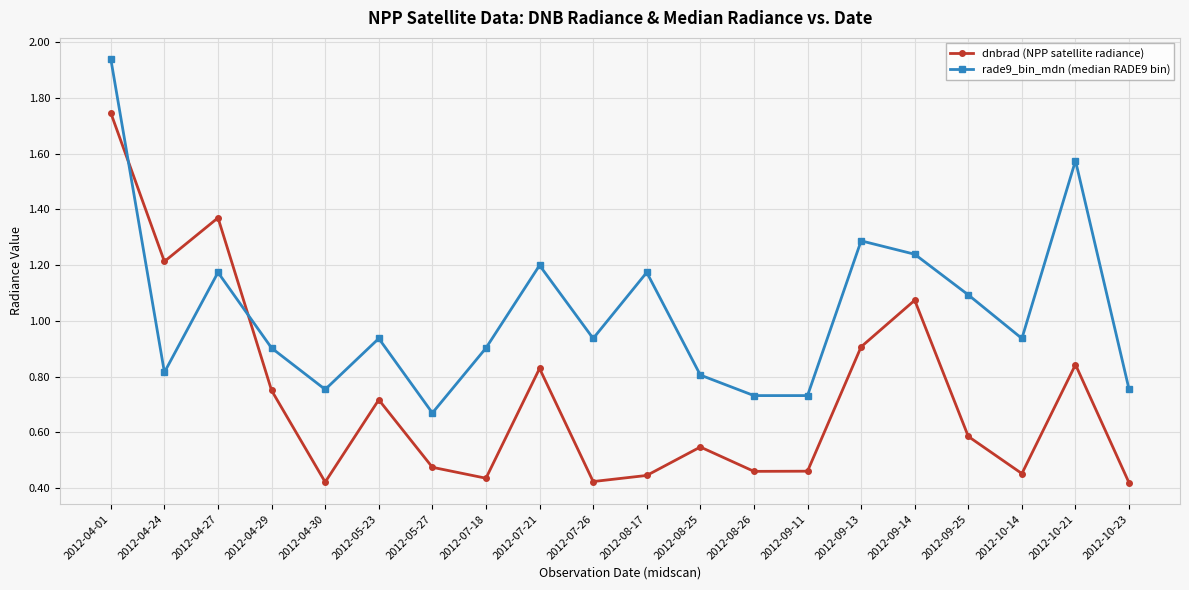

What are all the series names shown in the legend?

dnbrad (NPP satellite radiance), rade9_bin_mdn (median RADE9 bin)